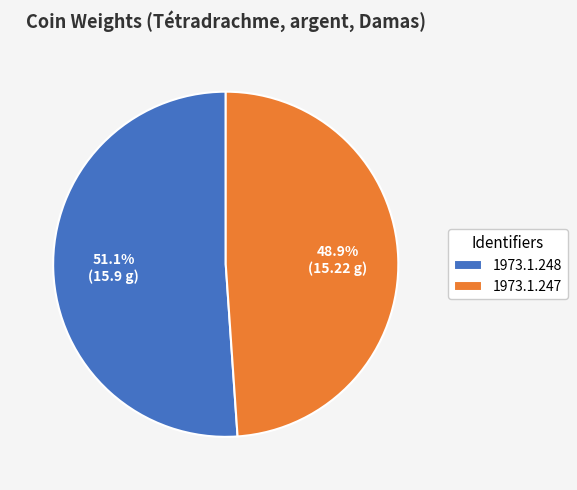

Is the sum of 1973.1.247 and 1973.1.248 greater than half?

Yes